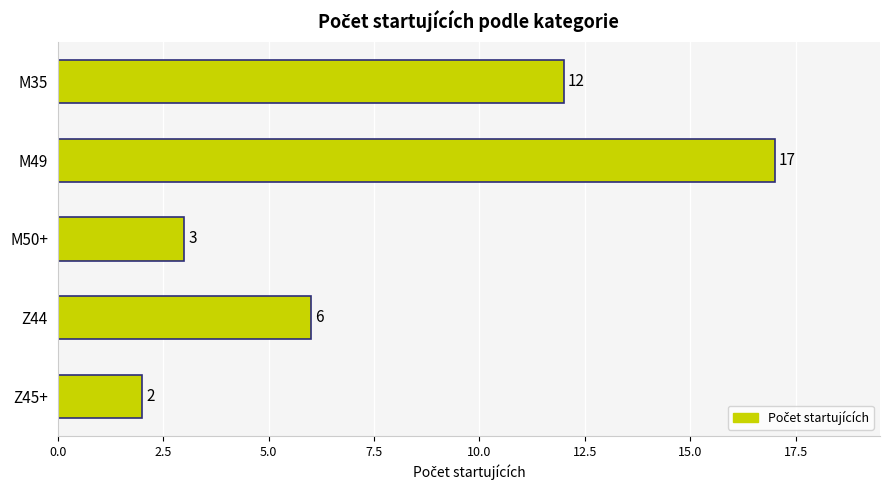

Which category has the highest value across all series?

M49